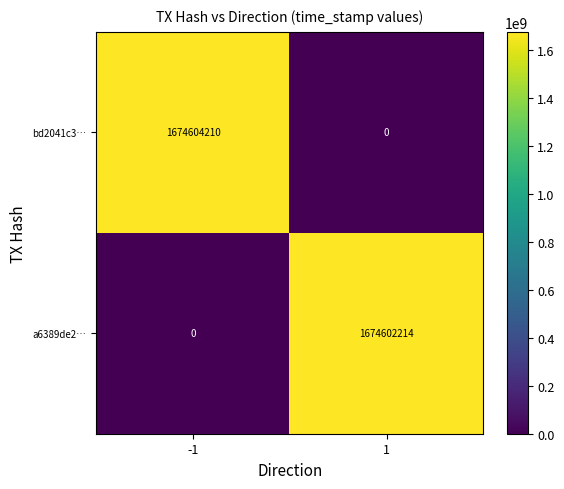

Count the number of data series in this chart.

2